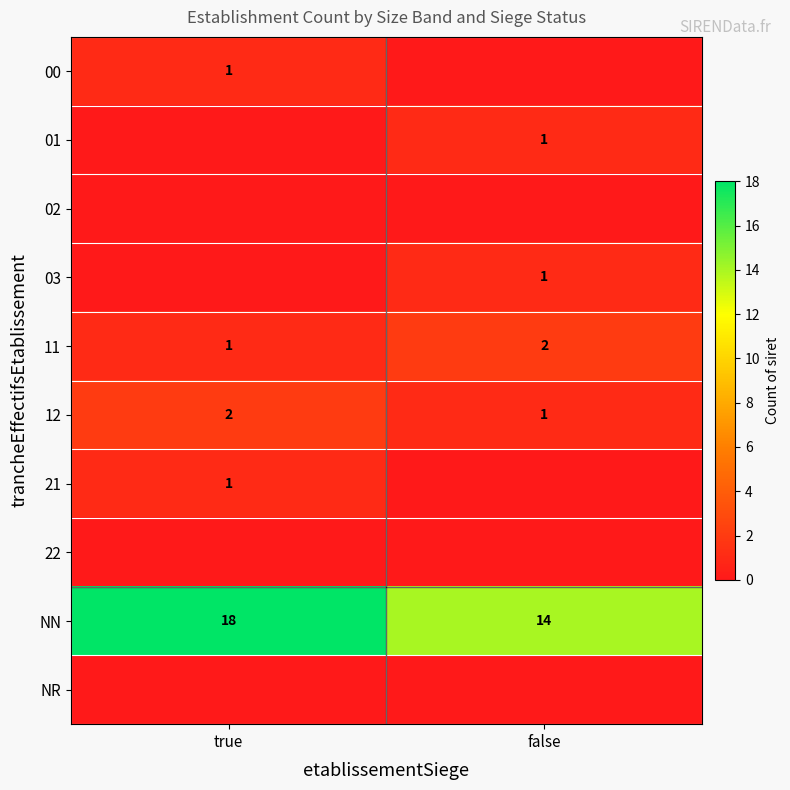

What is the spread (max minus min) of values at false?

14